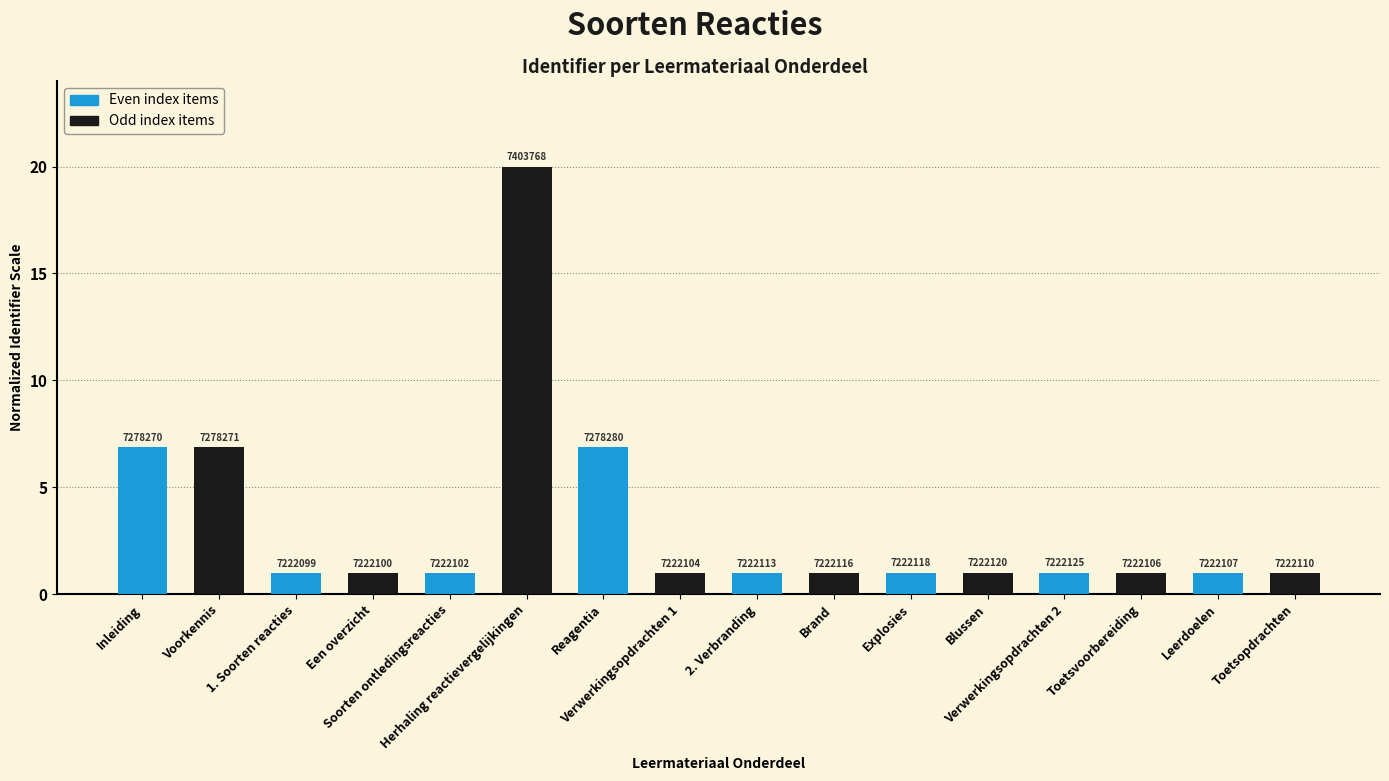

Is it true that the value at Soorten ontledingsreacties is 1.0?

True